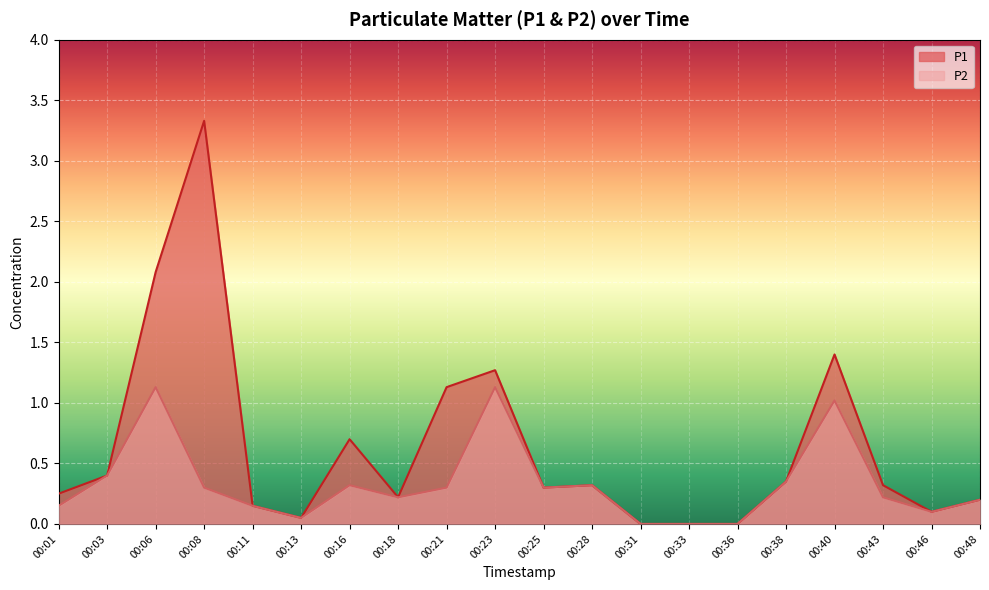

Rank the series by their average value, from lowest to highest.

P2, P1